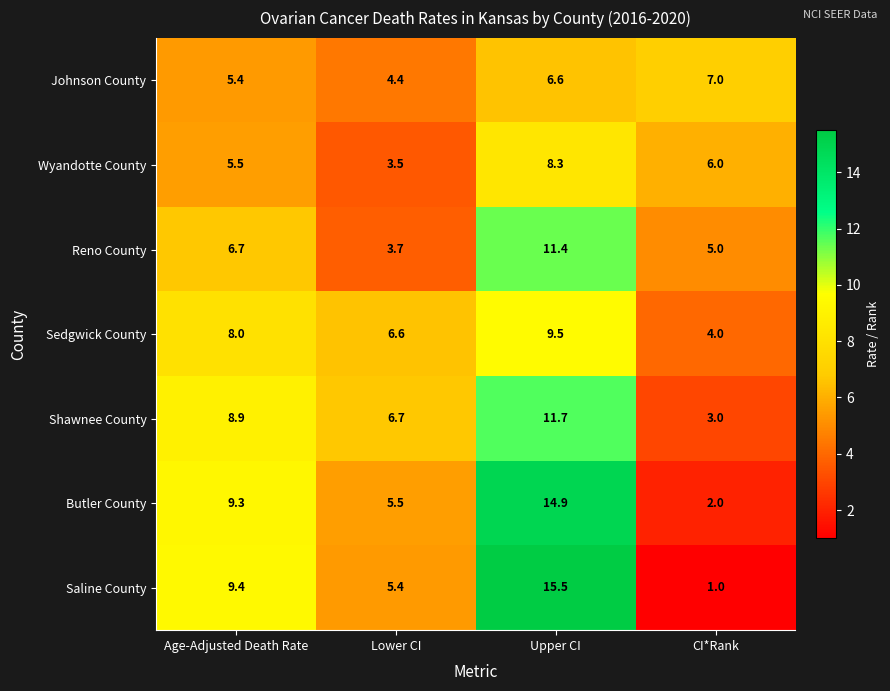

What is the sum of all Sedgwick County values?

28.1